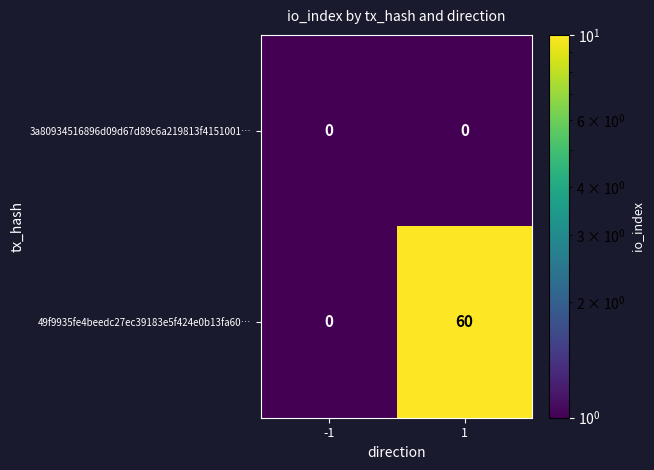

What is the sum of all 49f9935fe4beedc27ec39183e5f424e0b13fa60… values?

60